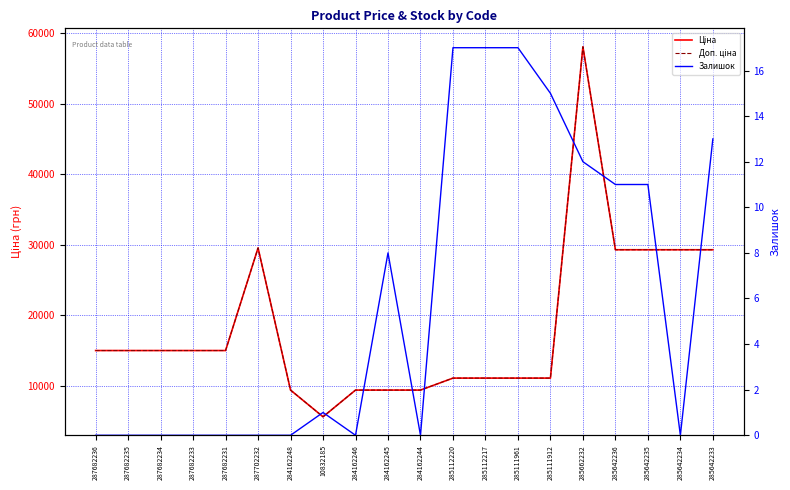

What is the total value across all series at 285662232?

116086.1